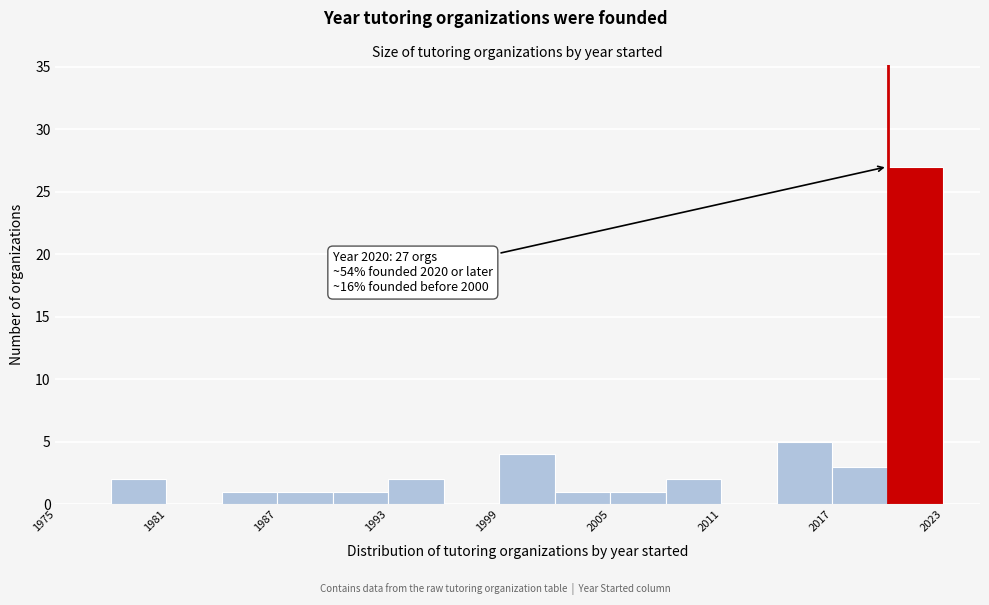

Around what value on the x-axis is the tallest bar? Give the approximate position of its centre, as read against the axis.

2022